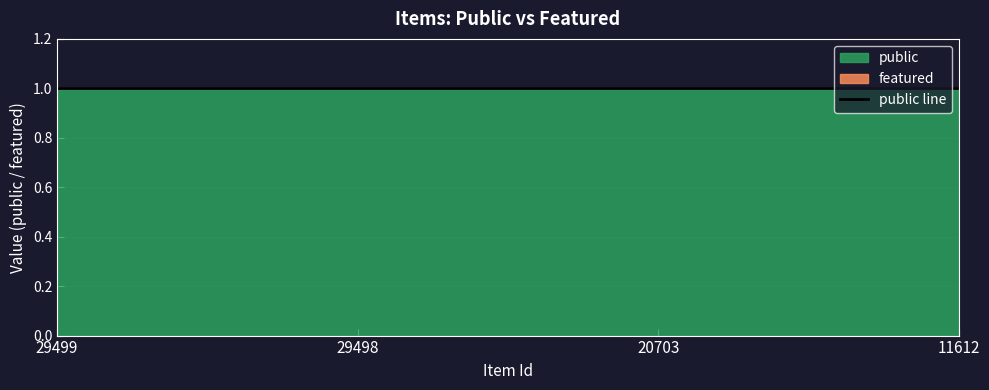

Is the value of public at 29498 greater than the value of featured at 29498?

Yes